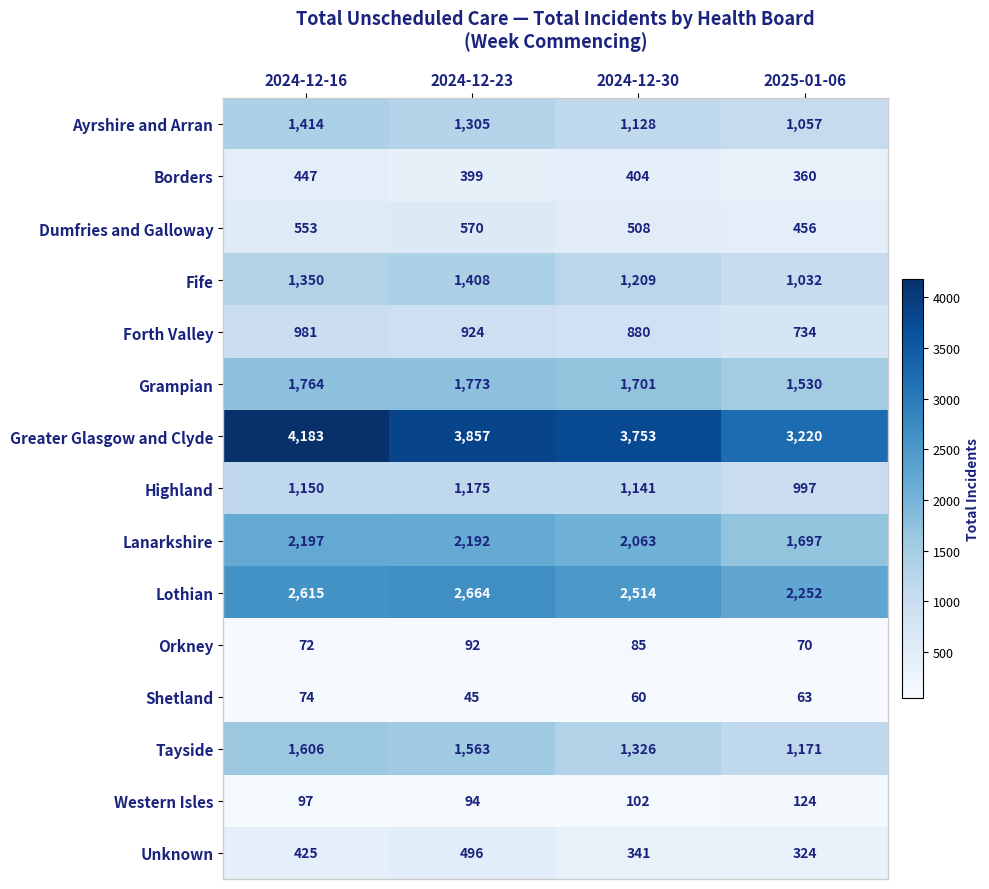

At which category is the sum across all series the highest?

2024-12-16